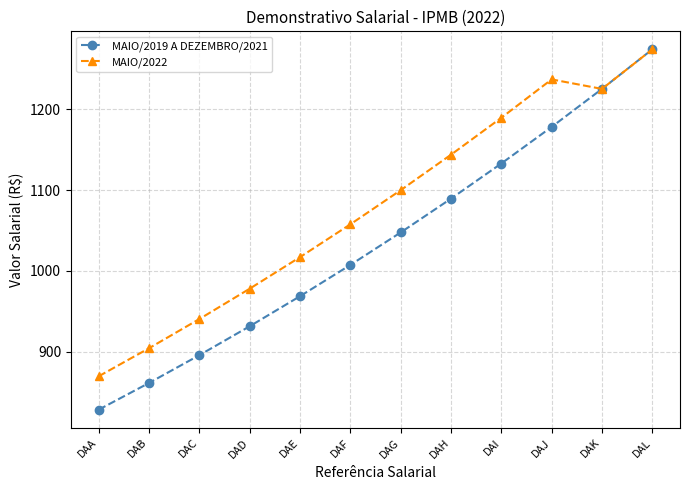

Reading right to left, what are all the values shown in this chart?

MAIO/2019 A DEZEMBRO/2021: 1274.5	1225.5	1178.3	1133.0	1089.4	1047.5	1007.2	968.5	931.2	895.4	861.0	827.9
MAIO/2022: 1274.5	1225.5	1237.2	1189.7	1143.9	1099.9	1057.6	1016.9	977.8	940.2	904.0	869.3